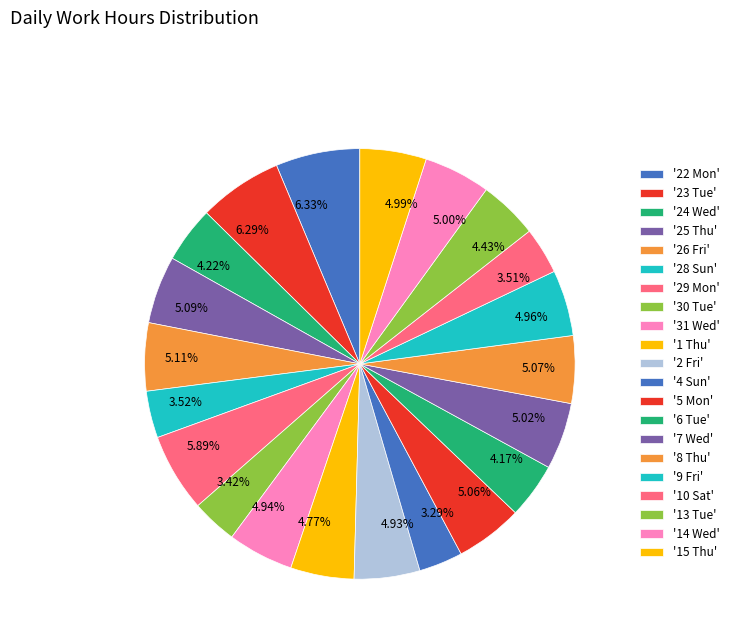

What is the ratio of the value at 4.99% to the value at 4.43%?

1.1